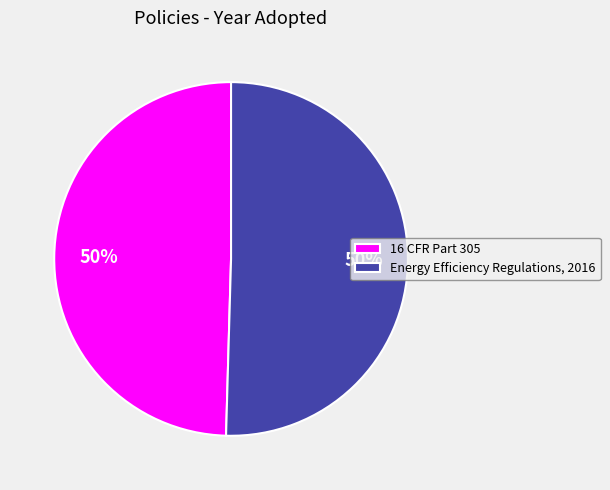

Is it true that 16 CFR Part 305 is 50% of the pie?

True